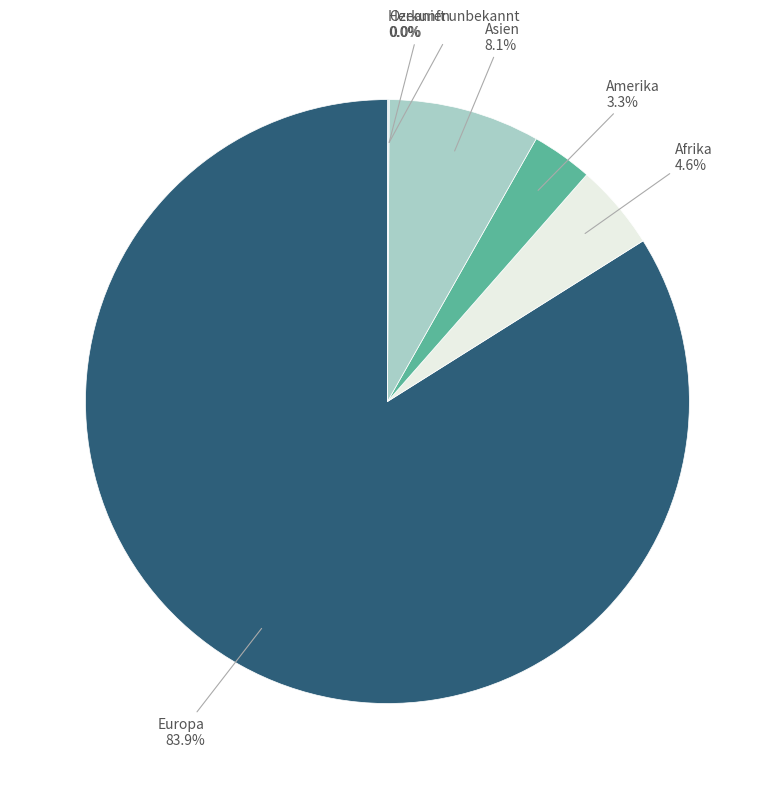

The Asien slice represents 8% of the pie. True or false?

True